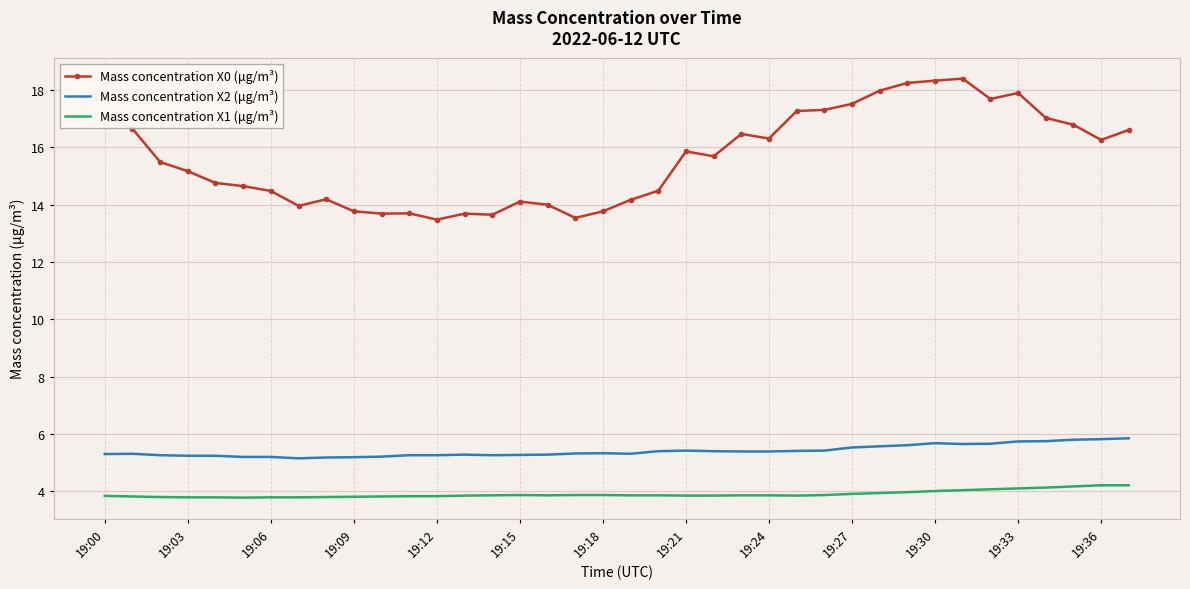

List the series in order of their peak value, lowest first.

Mass concentration X1 (μg/m³), Mass concentration X2 (μg/m³), Mass concentration X0 (μg/m³)